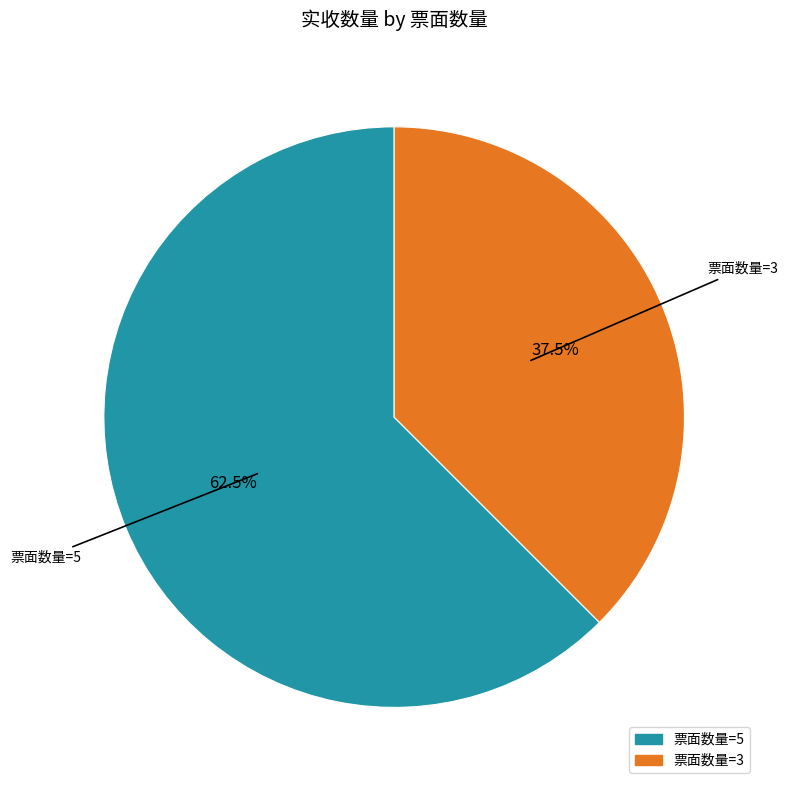

Is there a majority slice in this chart?

Yes